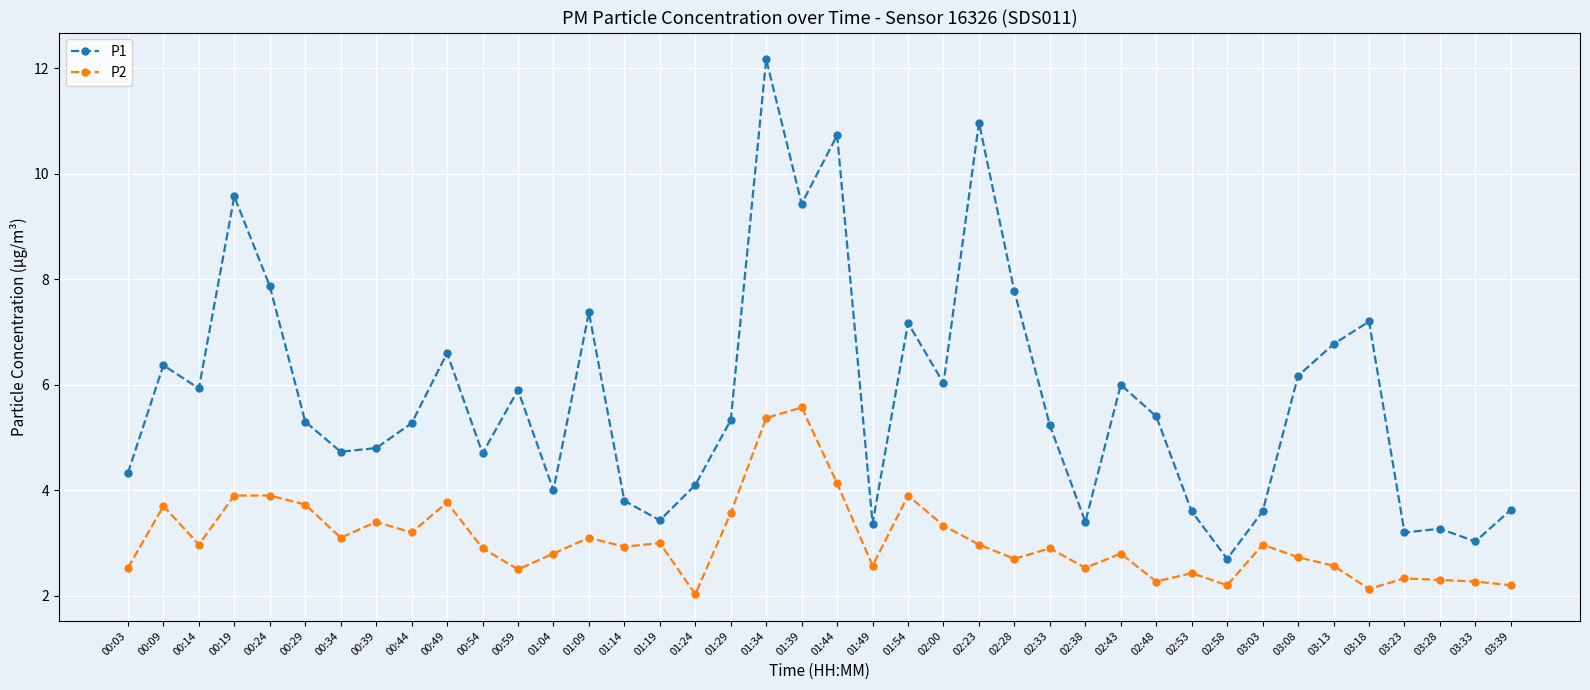

Where is the first local minimum for P2?

00:14